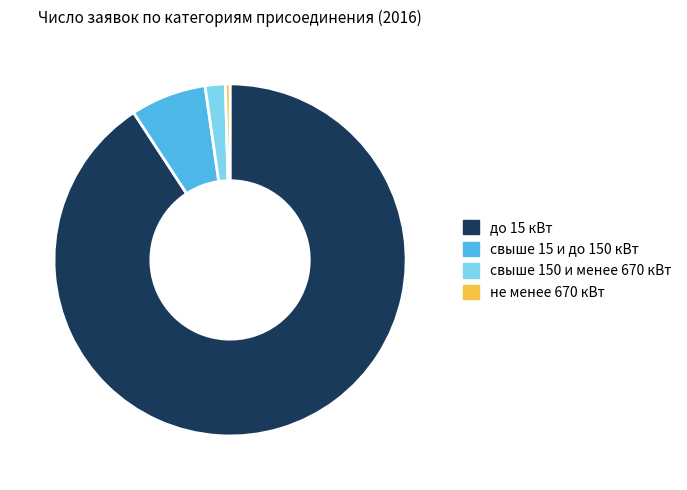

What is the largest slice in the pie chart?

до 15 кВт